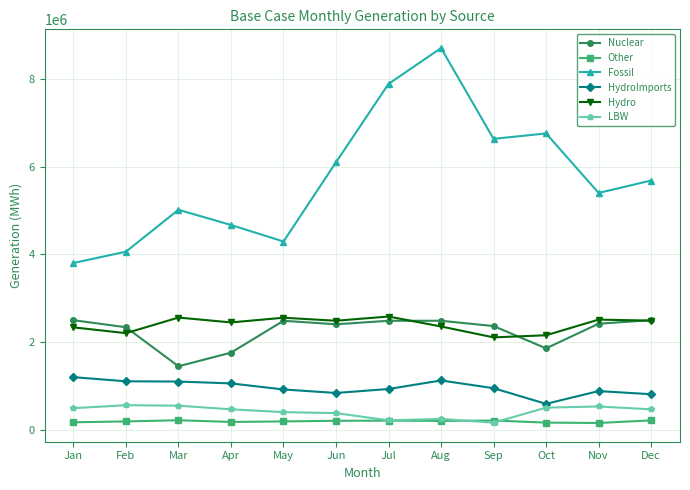

What are all the series names shown in the legend?

Nuclear, Other, Fossil, HydroImports, Hydro, LBW